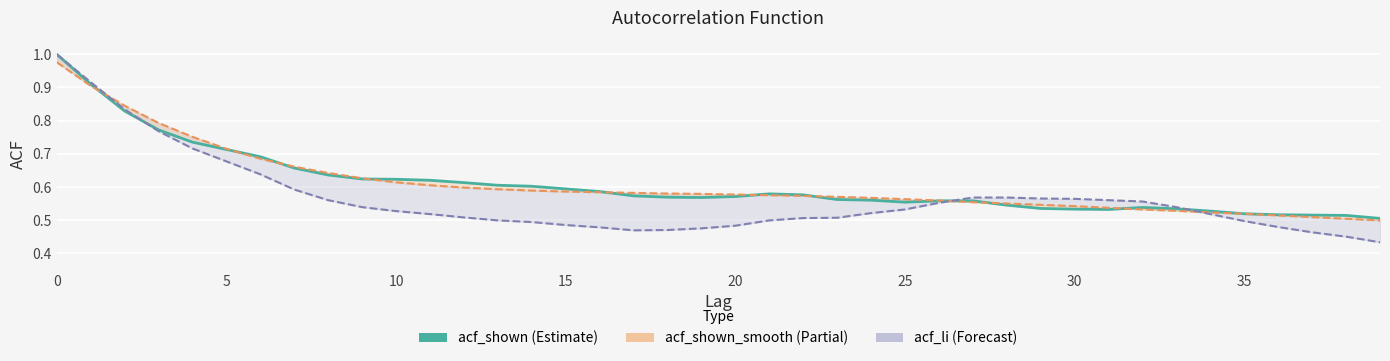

What is the label of the 1st point from the right?

39